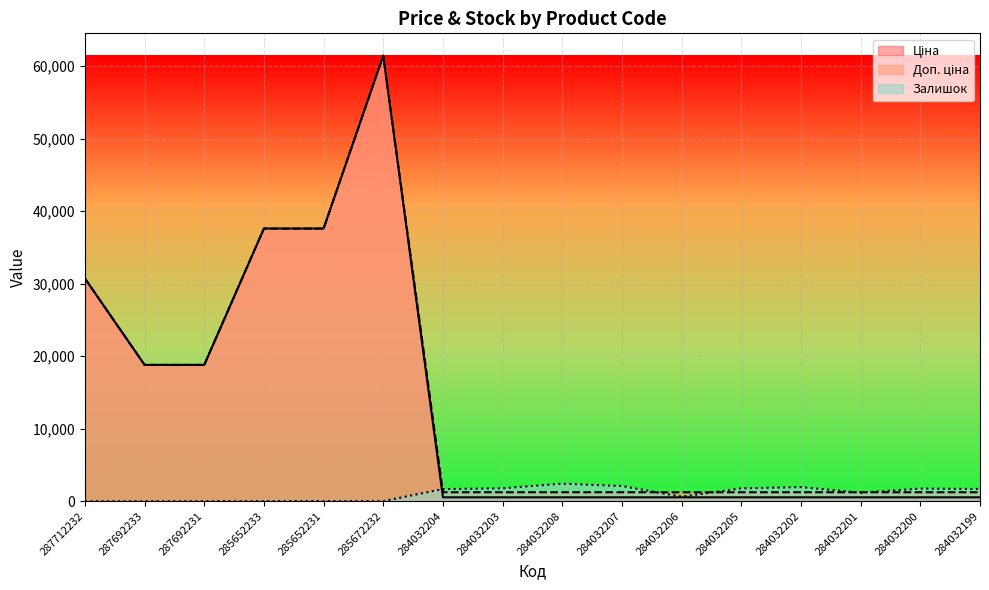

At which label does Ціна reach its peak?

285672232